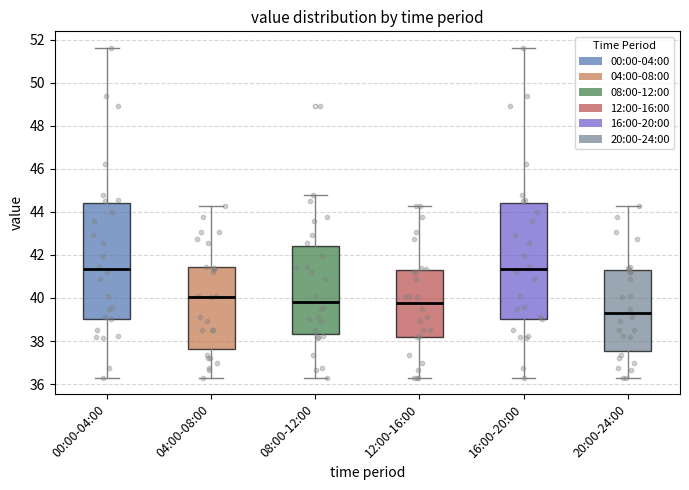

Reading left to right, read every box against the y-axis: the position of its median line, the range the box covers, and the ends of its whiskers. The values are not printed on the chart, so give them approximately, as read against the axis.

00:00-04:00: median 41.4, box 39.0 to 44.4, whiskers 36.4 to 51.6
04:00-08:00: median 40.0, box 37.6 to 41.4, whiskers 36.4 to 44.2
08:00-12:00: median 39.8, box 38.4 to 42.4, whiskers 36.4 to 44.8
12:00-16:00: median 39.8, box 38.2 to 41.4, whiskers 36.4 to 44.2
16:00-20:00: median 41.4, box 39.0 to 44.4, whiskers 36.4 to 51.6
20:00-24:00: median 39.4, box 37.6 to 41.4, whiskers 36.4 to 44.2